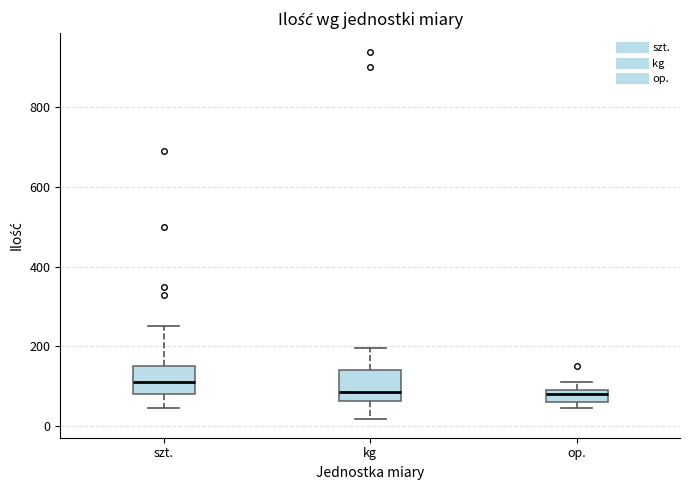

Reading left to right, read every box against the y-axis: the position of its median line, the range the box covers, and the ends of its whiskers. The values are not printed on the chart, so give them approximately, as read against the axis.

szt.: median 120, box 80 to 160, whiskers 40 to 260
kg: median 80, box 60 to 140, whiskers 20 to 200
op.: median 80, box 60 to 100, whiskers 40 to 120